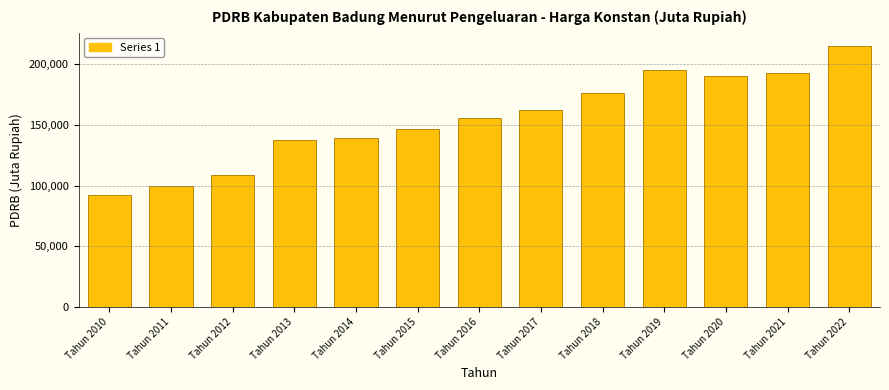

What is the change in value from Tahun 2014 to Tahun 2015?

+6778.3